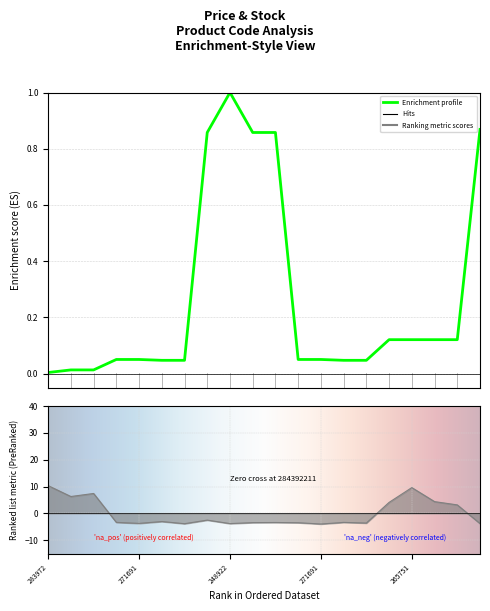

How many categories are shown in the chart?

20